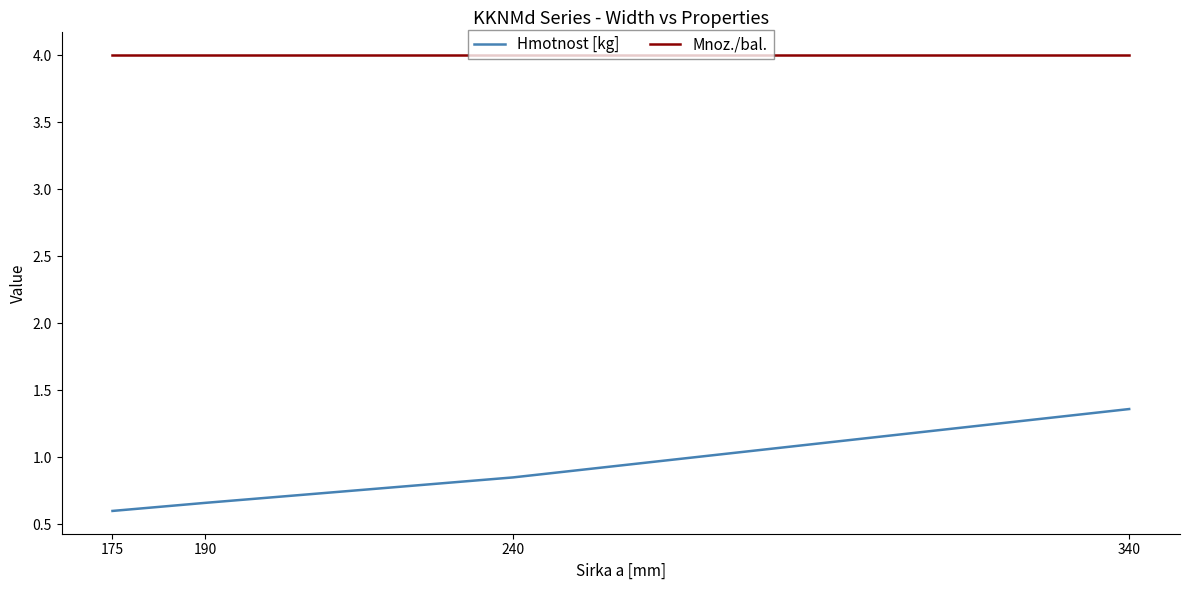

Which series has the largest range (max minus min)?

Hmotnost [kg]